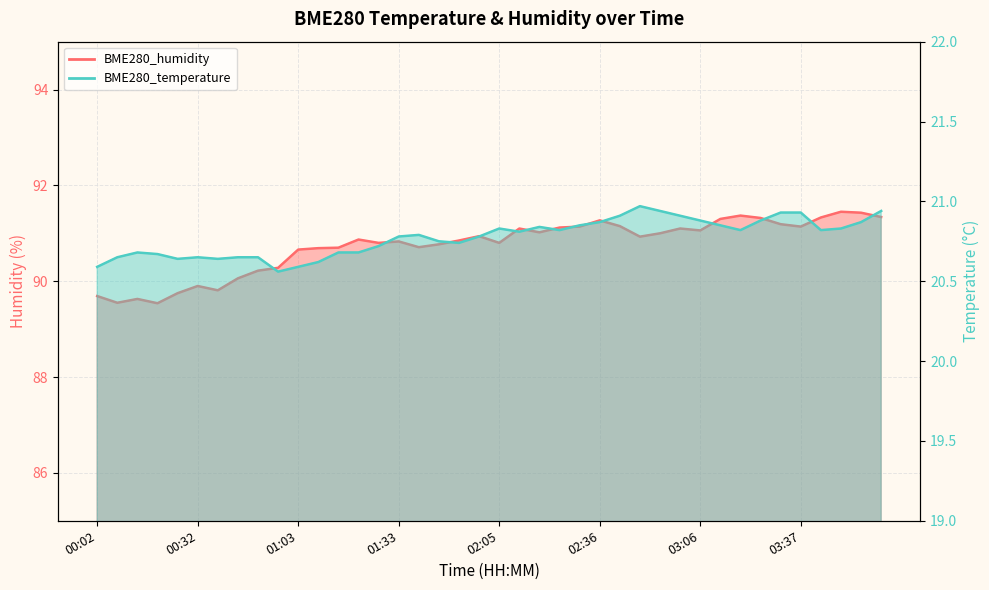

Reading right to left, transcribe all the data shown in this chart.

BME280_temperature: 20.9	20.9	20.8	20.8	20.9	20.9	20.9	20.8	20.9	20.9	20.9	20.9	21.0	20.9	20.9	20.9	20.8	20.8	20.8	20.8	20.8	20.7	20.8	20.8	20.8	20.7	20.7	20.7	20.6	20.6	20.6	20.6	20.6	20.6	20.6	20.6	20.7	20.7	20.6	20.6
BME280_humidity: 91.3	91.4	91.5	91.3	91.1	91.2	91.3	91.4	91.3	91.1	91.1	91.0	90.9	91.2	91.3	91.1	91.1	91.0	91.1	90.8	90.9	90.8	90.8	90.7	90.8	90.8	90.9	90.7	90.7	90.7	90.3	90.2	90.1	89.8	89.9	89.8	89.5	89.6	89.5	89.7